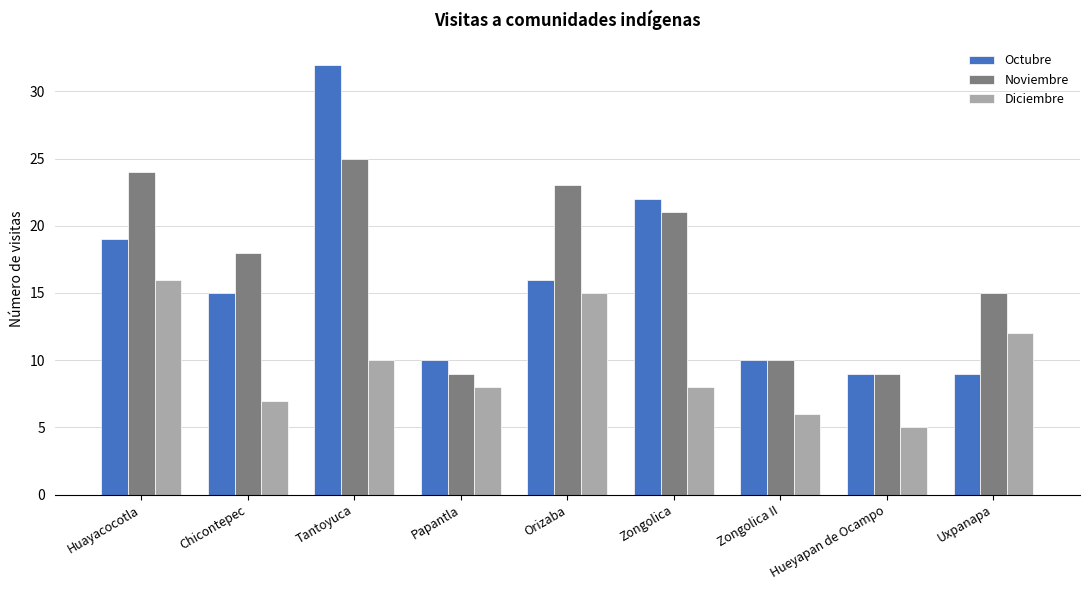

Where does the Octubre series first go above 15?

Huayacocotla